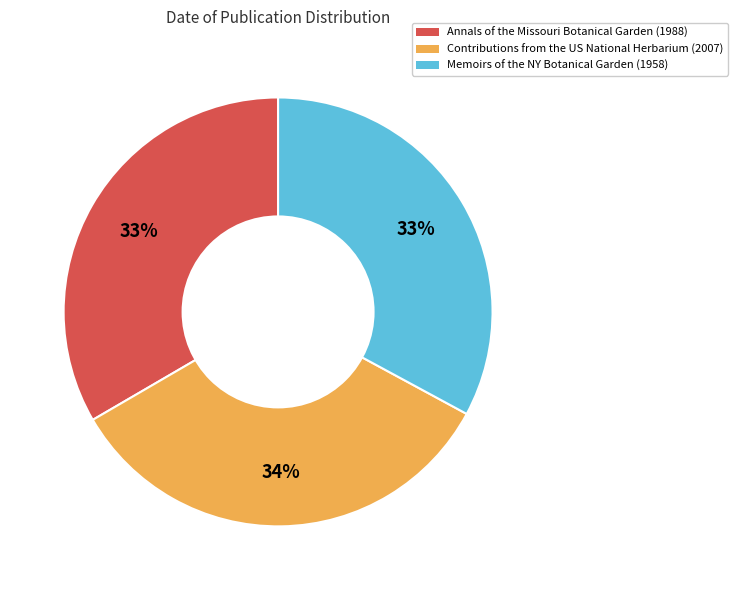

To the nearest percent, what is the average slice percentage?

33%